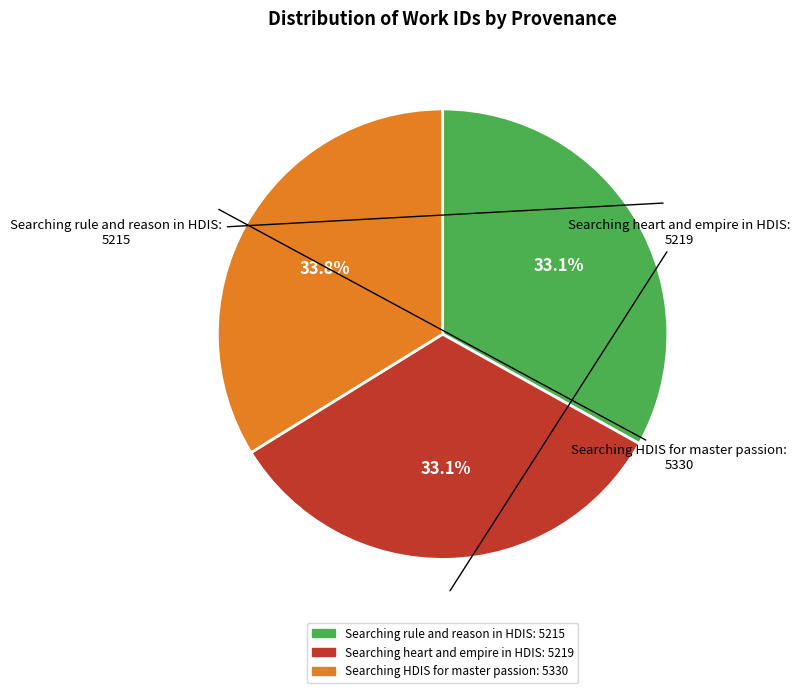

Does any single category account for the majority?

No